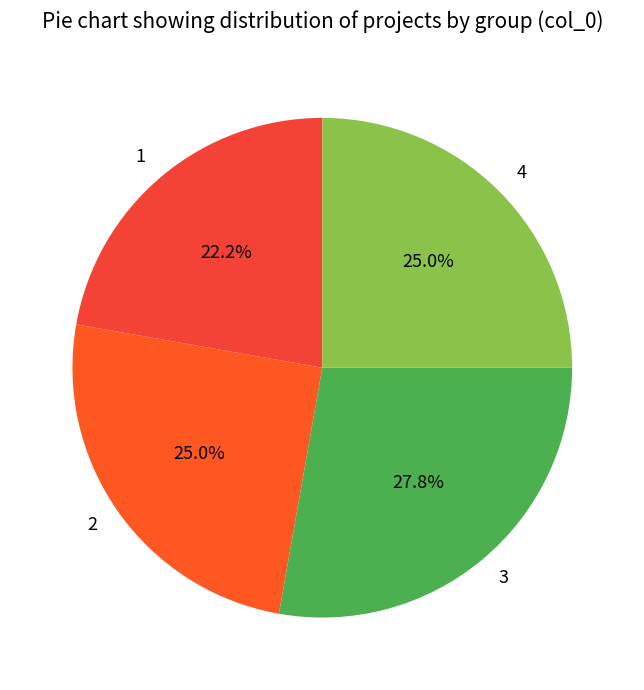

To the nearest percent, what is the combined percentage of 1 and 3?

50%